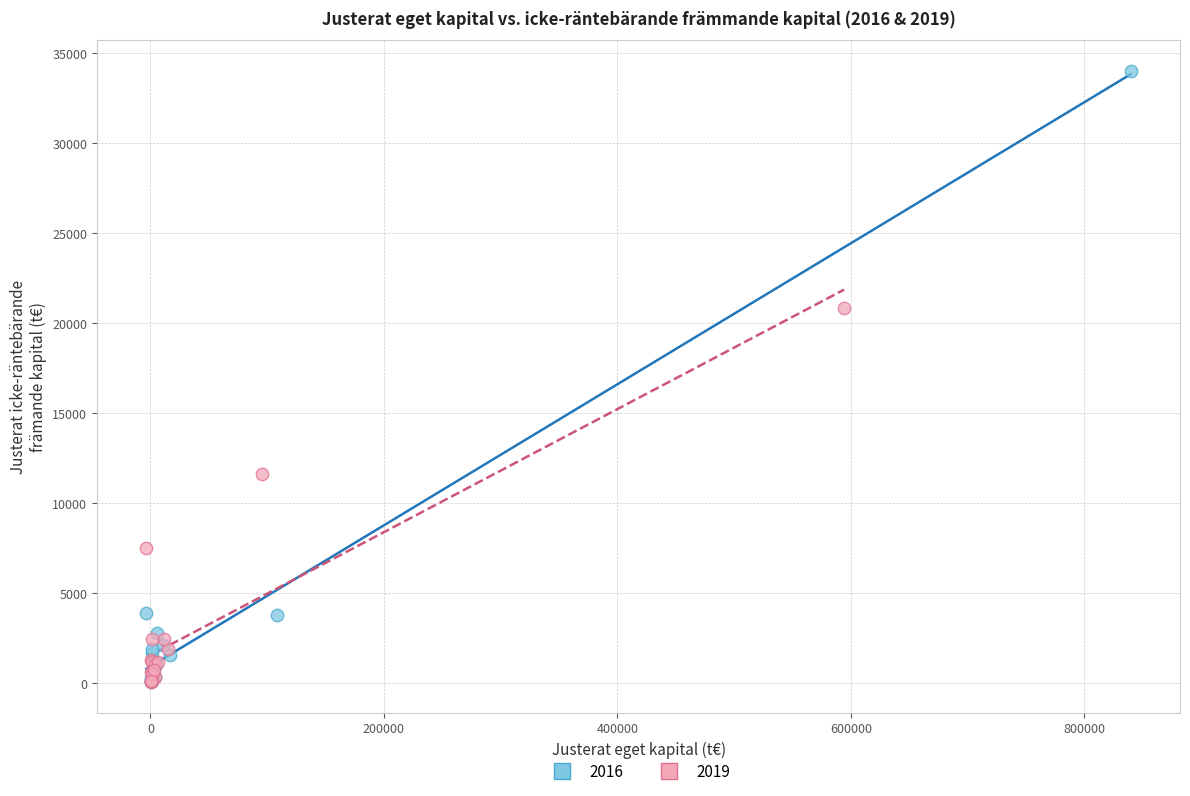

Which series has the largest Y range (max minus min)?

2016